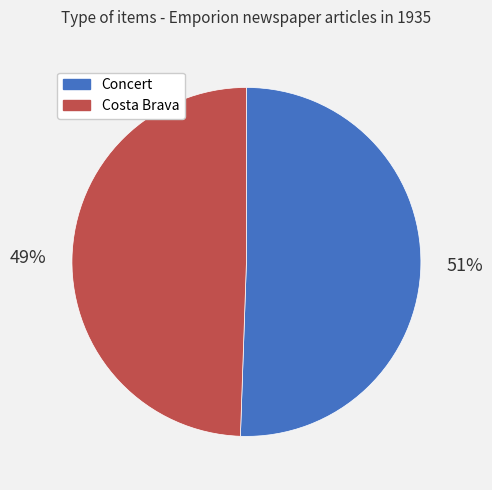

To the nearest percent, what is the combined percentage of Concert and Costa Brava?

100%